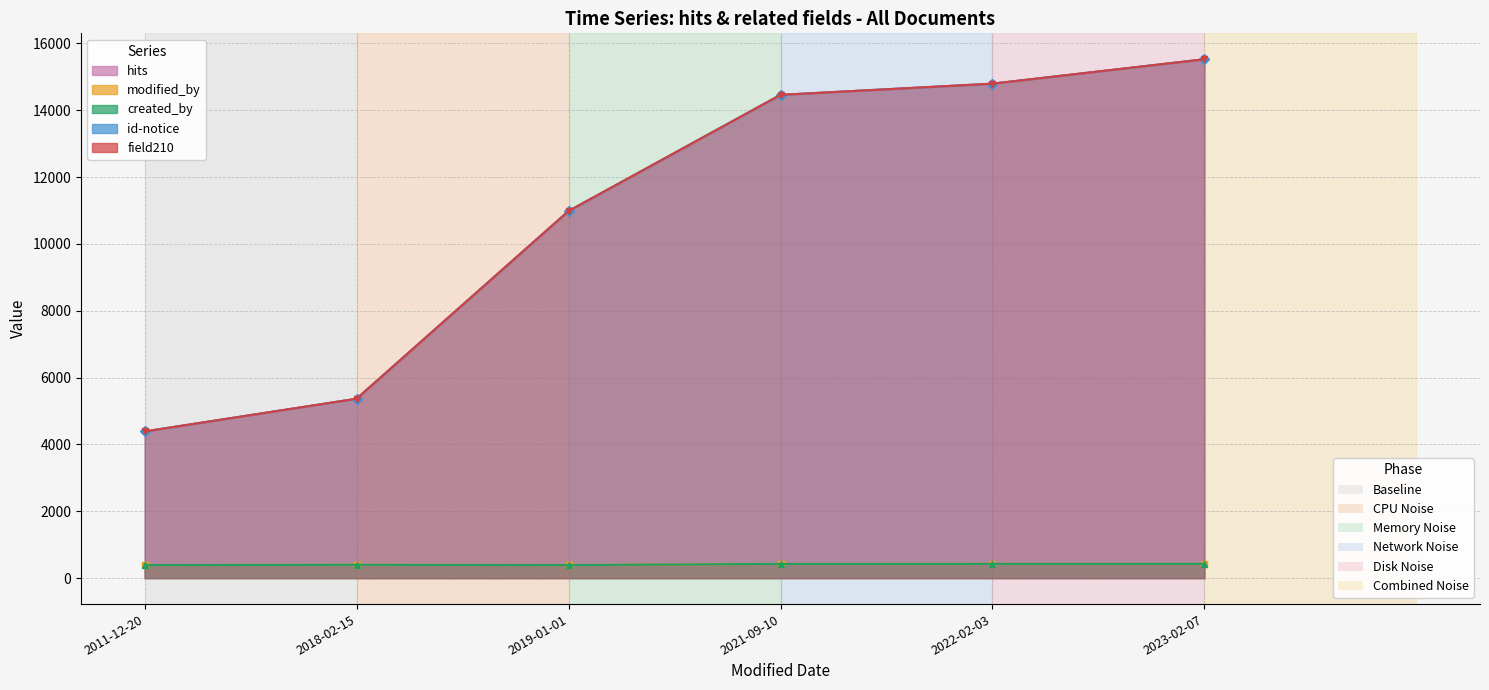

What is the difference between the highest and lowest values at 2019-01-01?

10595